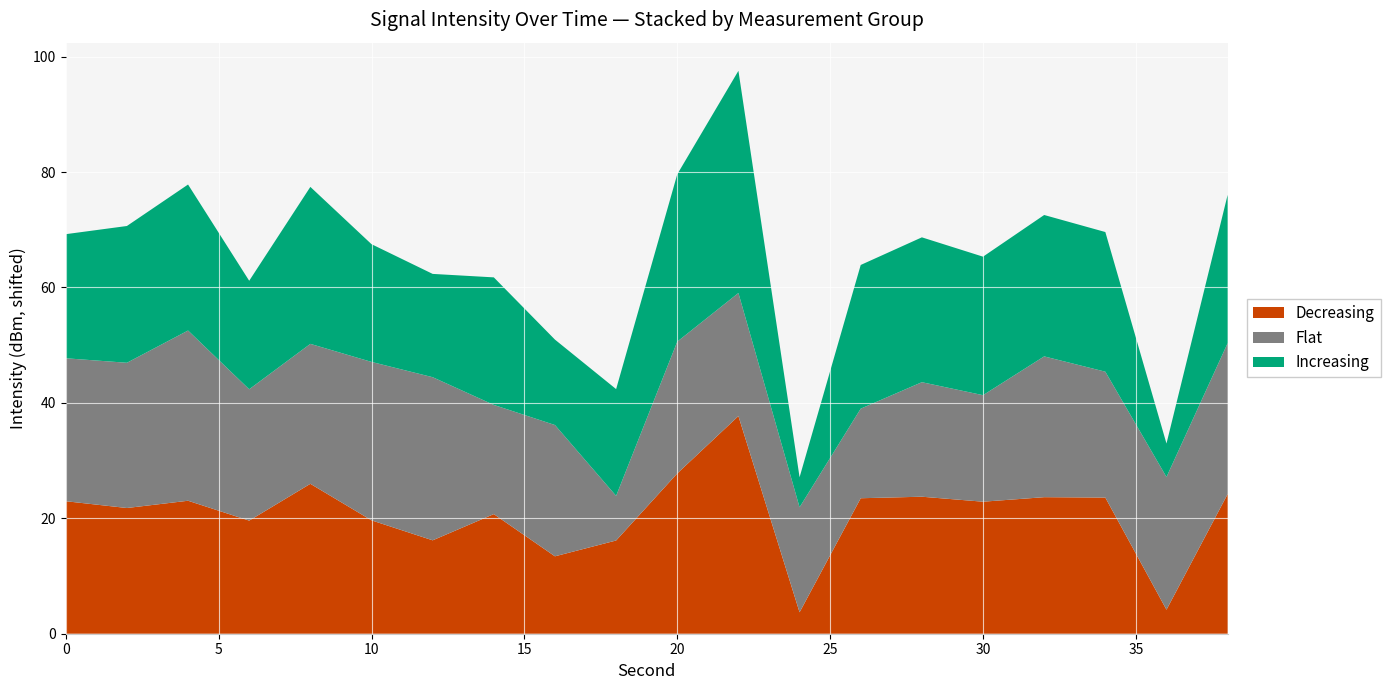

What is the lowest value of the Decreasing series?

3.7